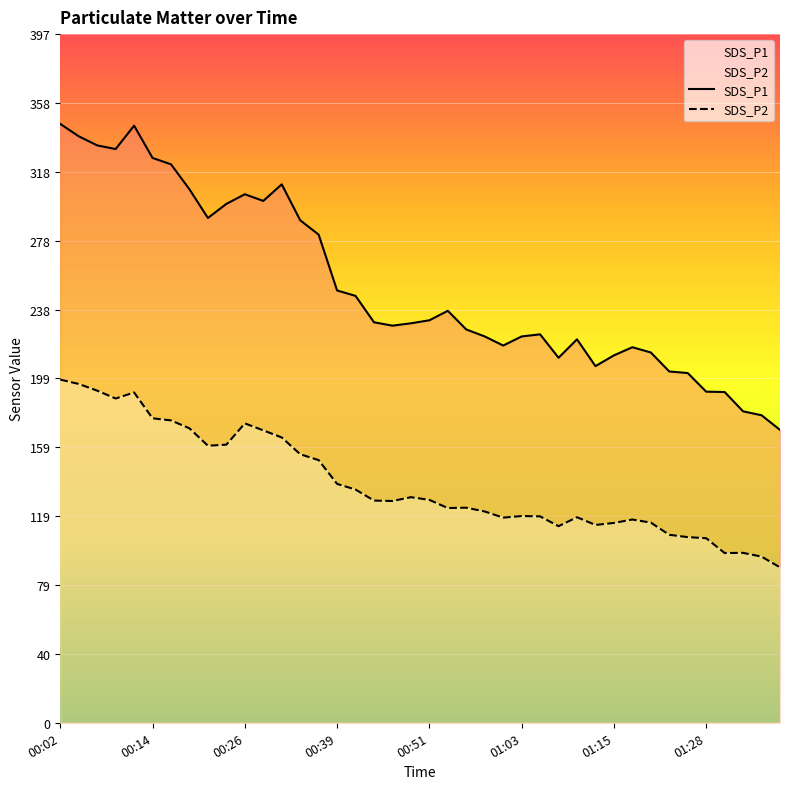

At which category is the sum across all series the highest?

00:02